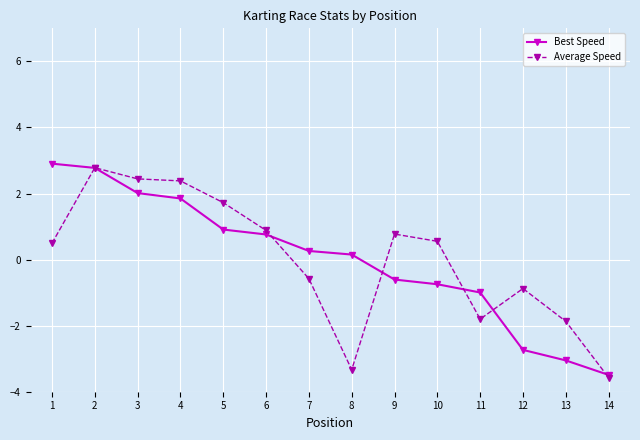

Where is the first local maximum for Average Speed?

2